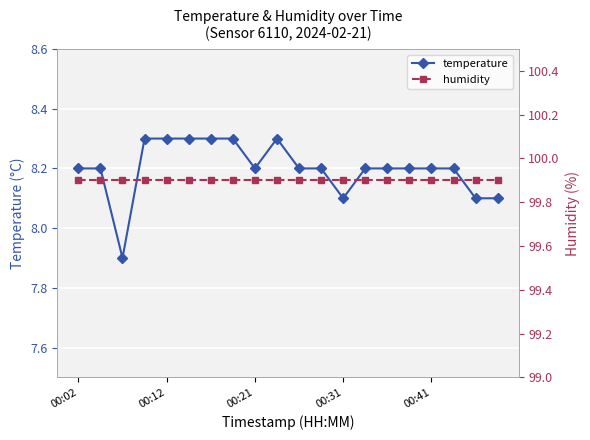

Which series has the widest spread of values?

temperature